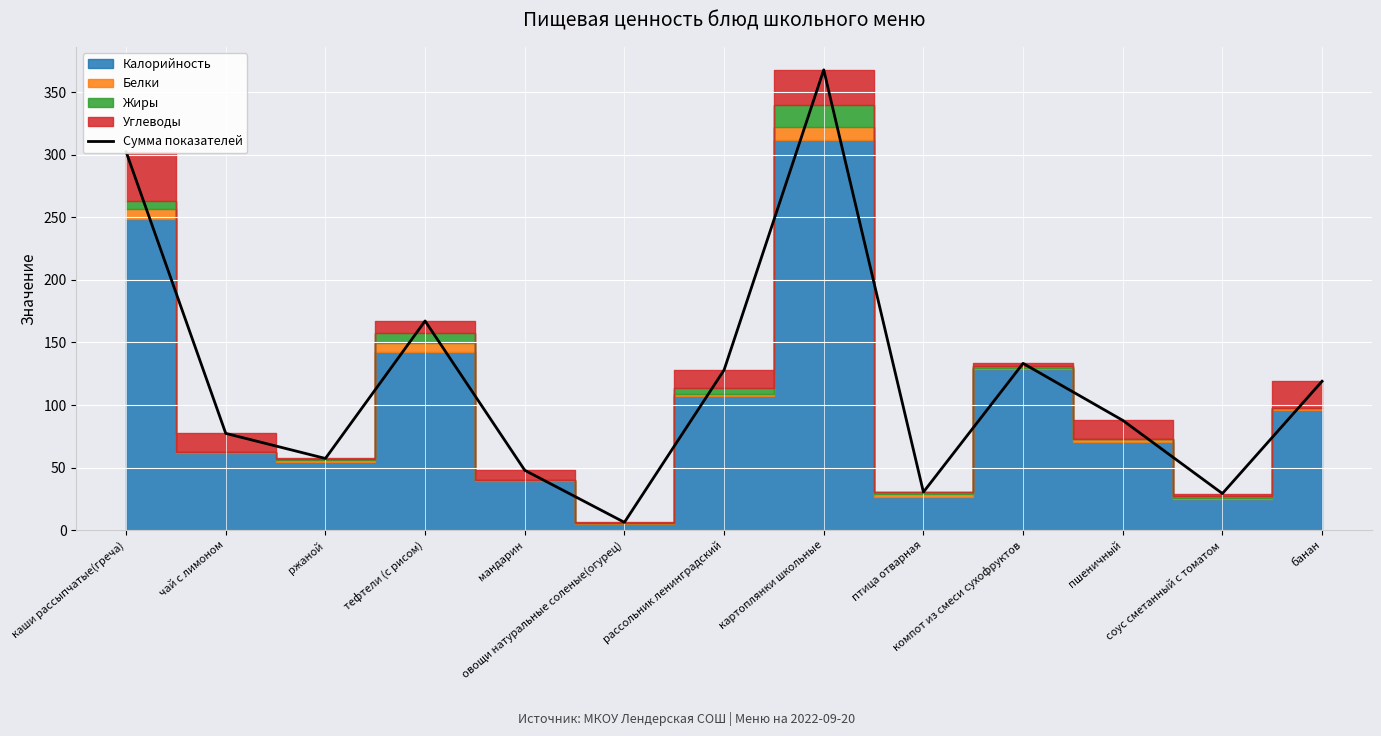

What position from the left is каши рассыпчатые(греча)?

1